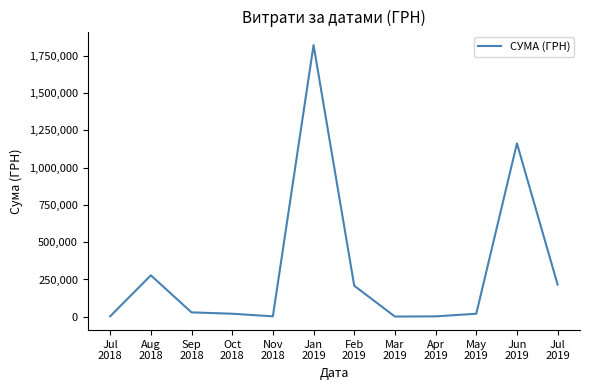

Where is the first local maximum?

Aug
2018